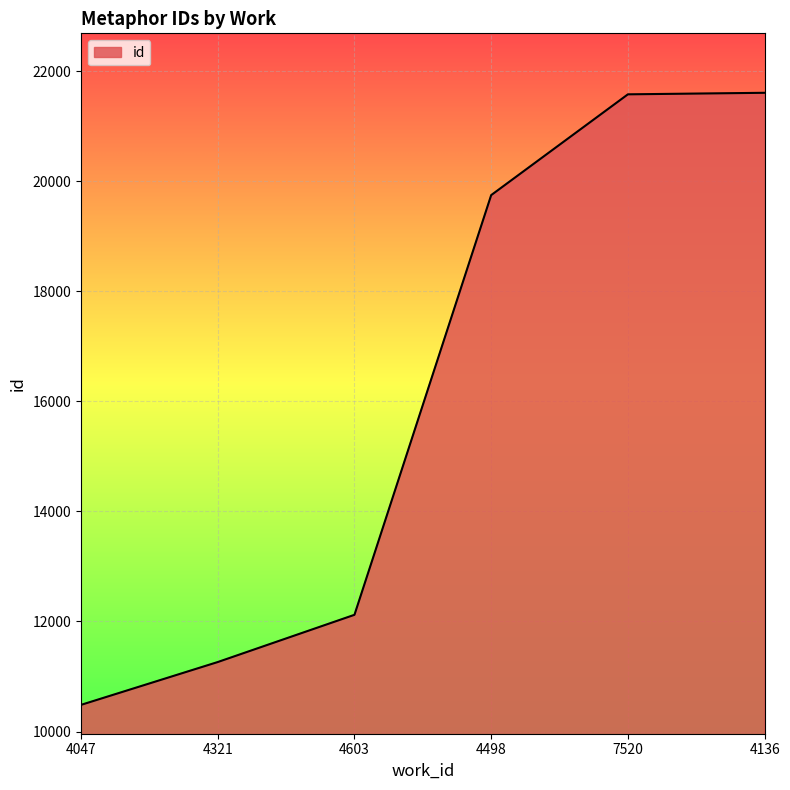

What is the difference between the values at 7520 and 4047?

11092